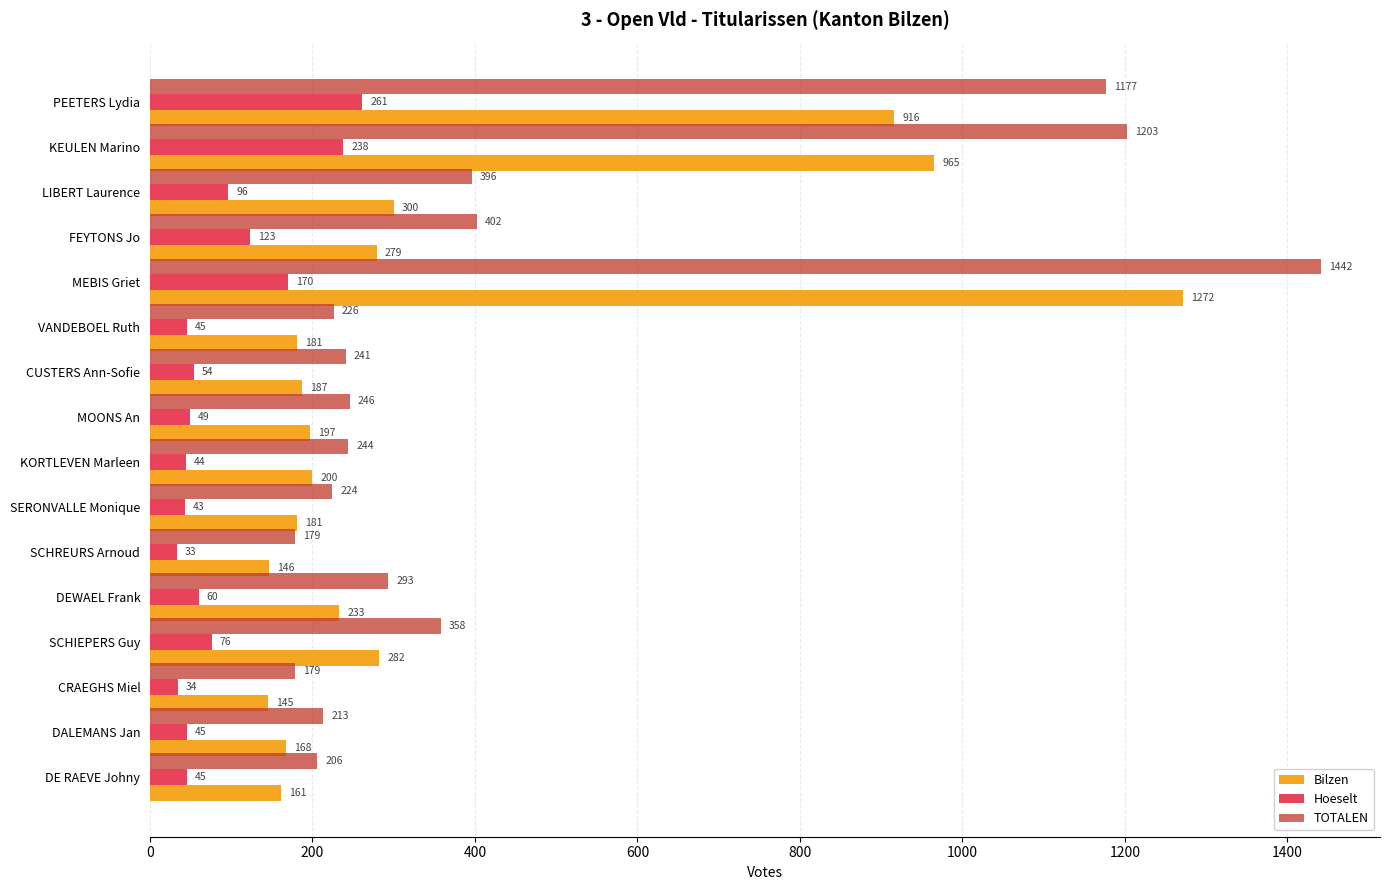

What is the minimum value shown in the chart?

33